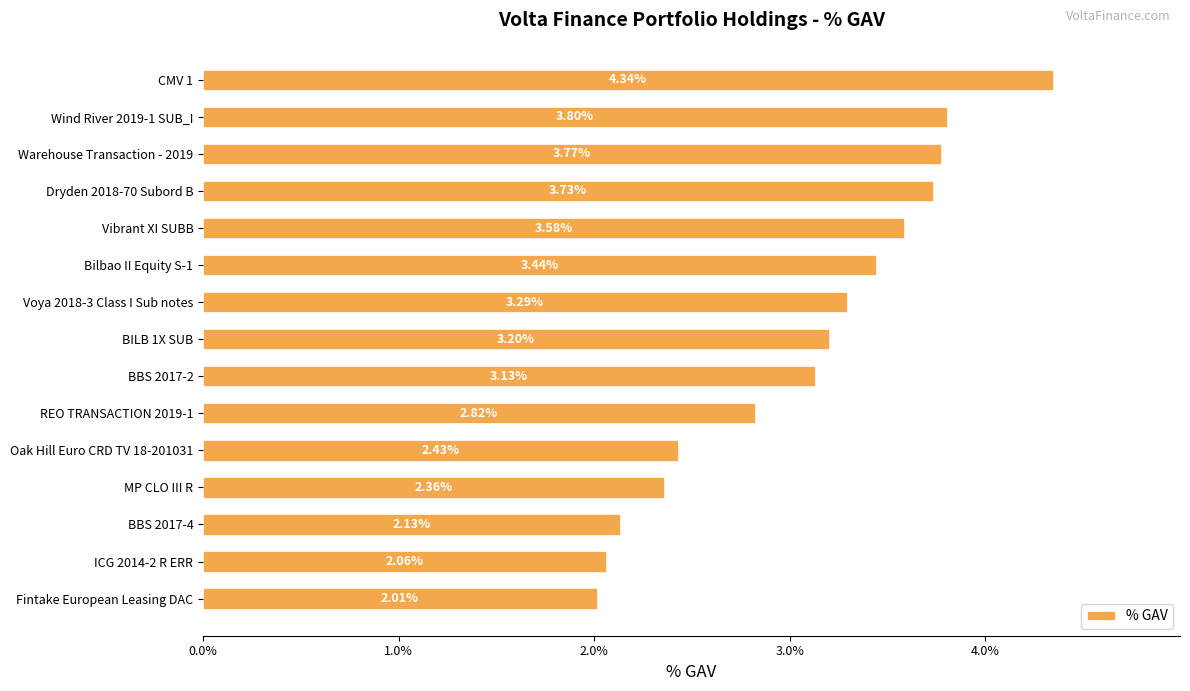

At which category does the chart reach its minimum across all series?

Fintake European Leasing DAC